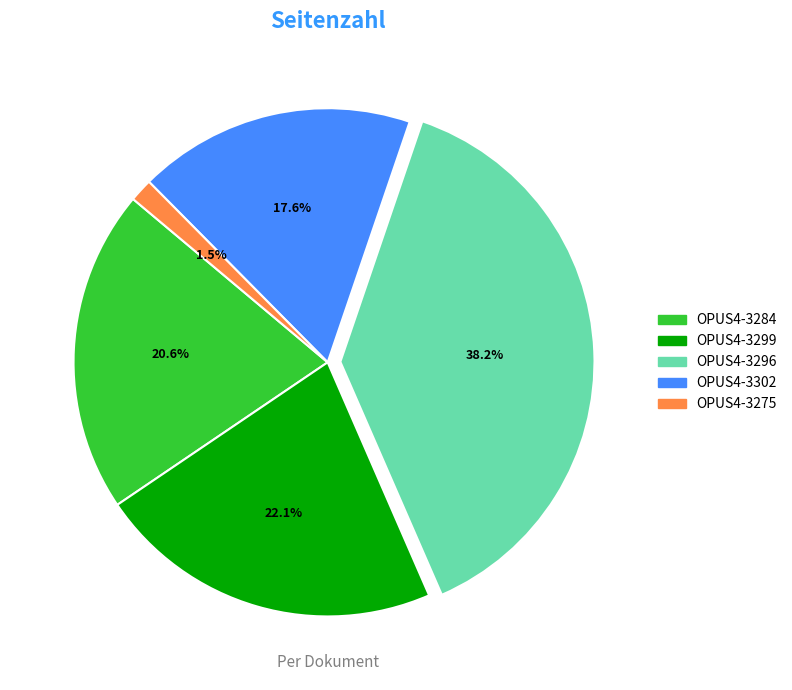

Between OPUS4-3302 and OPUS4-3275, which is larger?

OPUS4-3302